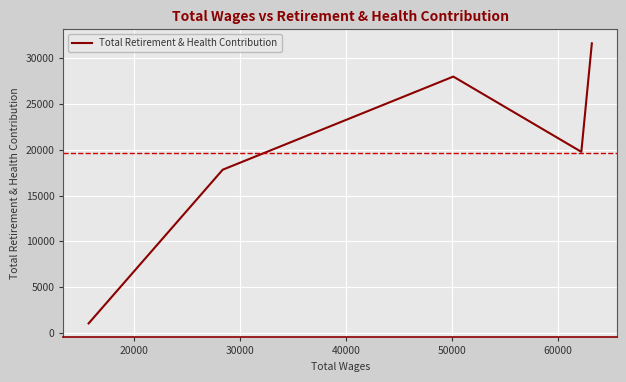

How many lines are shown in the chart?

1